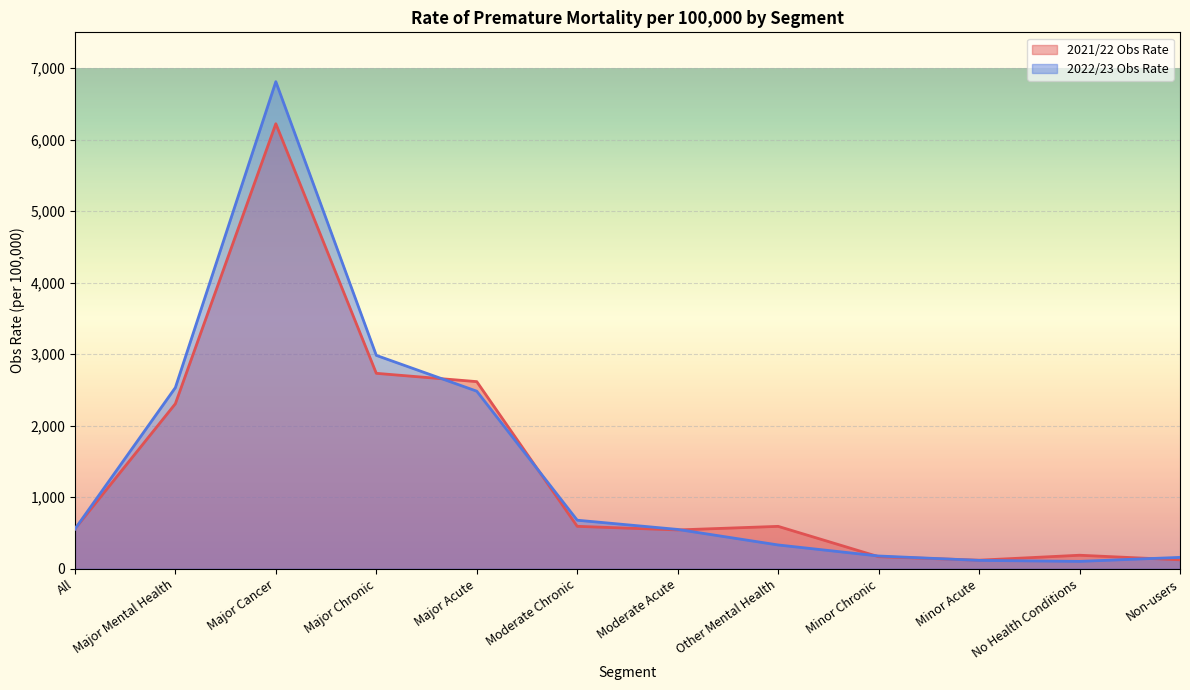

True or false: 2022/23 Obs Rate has a value of 149.5 at No Health Conditions.

False